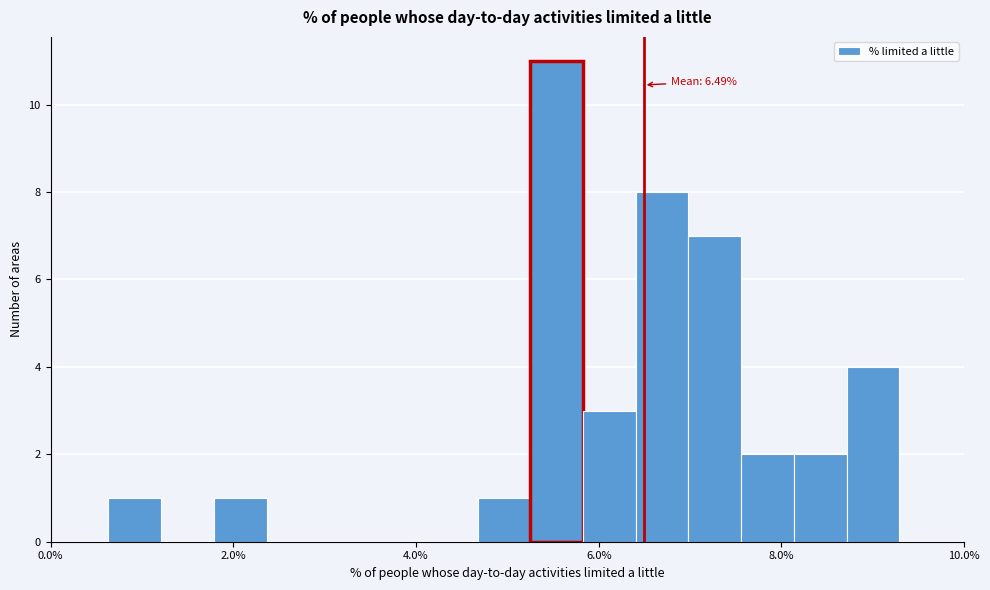

Around what value on the x-axis is the tallest bar? Give the approximate position of its centre, as read against the axis.

5.6